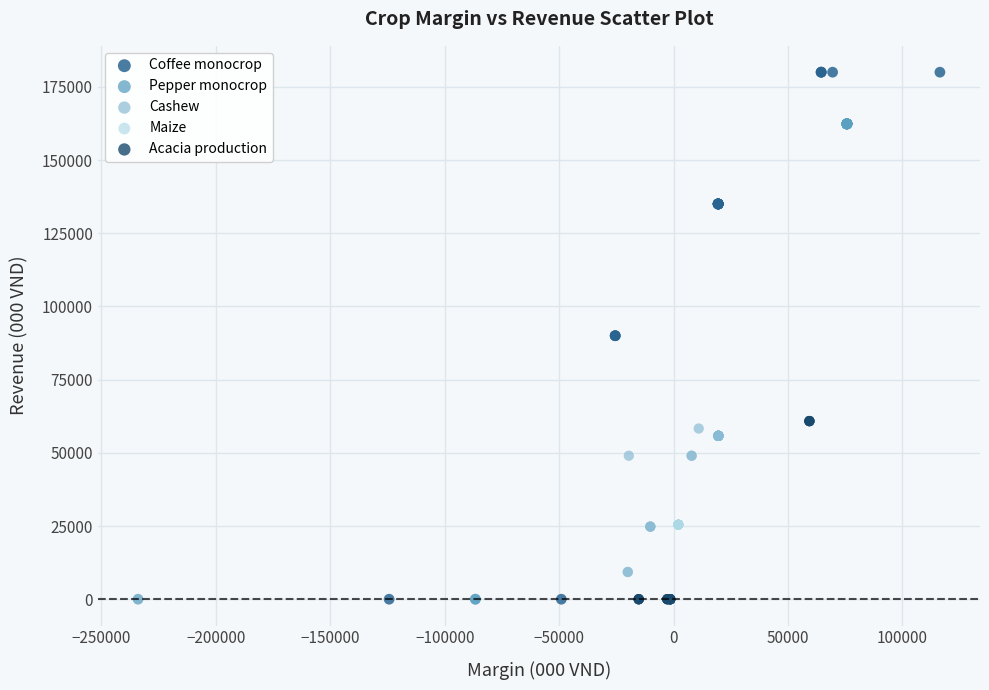

Which series contains the highest Y value?

Coffee monocrop